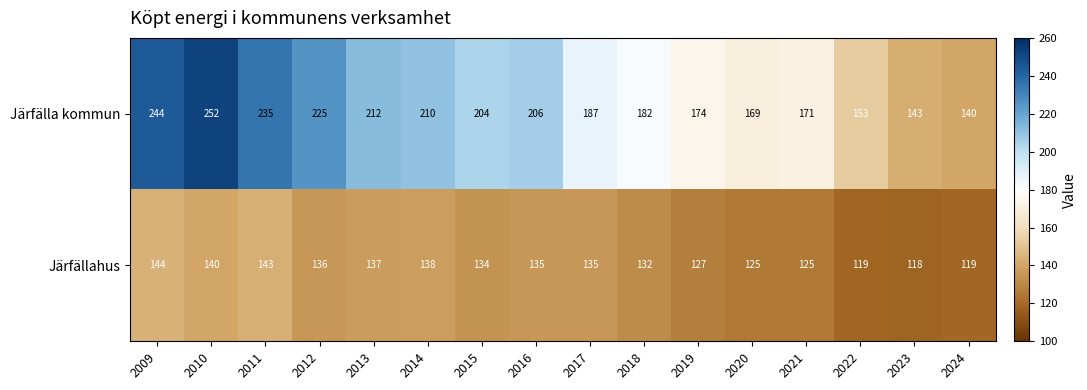

Rank the series by their maximum value, from highest to lowest.

Järfälla kommun, Järfällahus